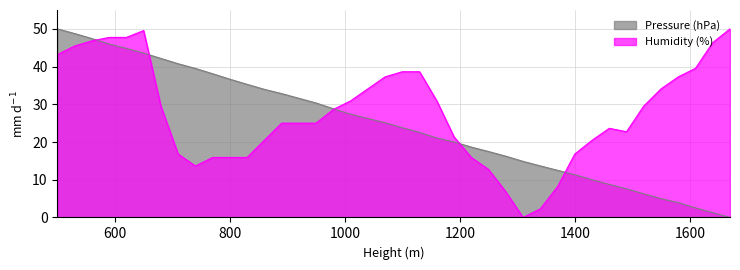

Where do Humidity (%) and Pressure (hPa) first cross each other?

560 and 590